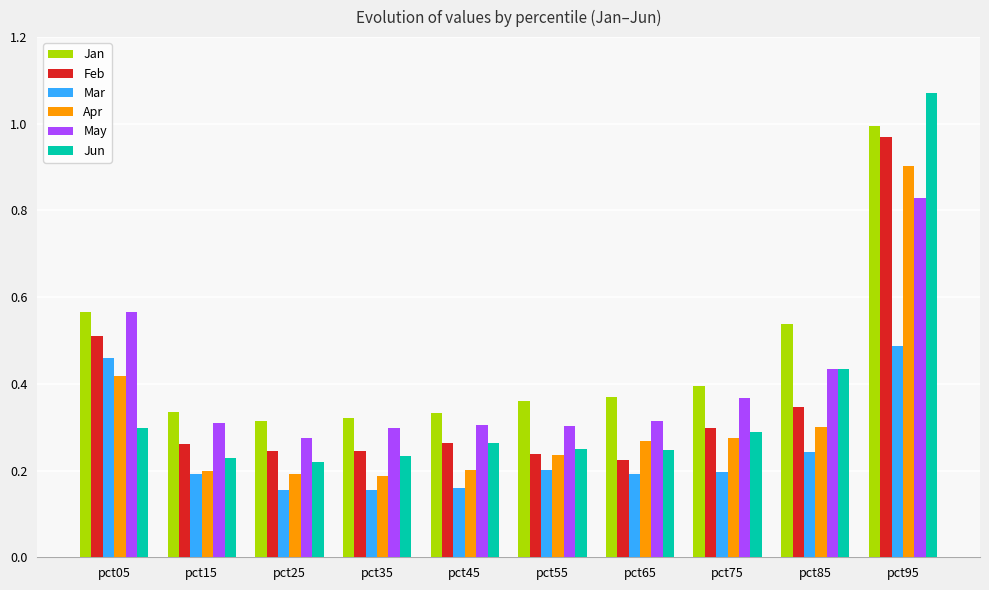

What is the sum of all Feb values?

3.6